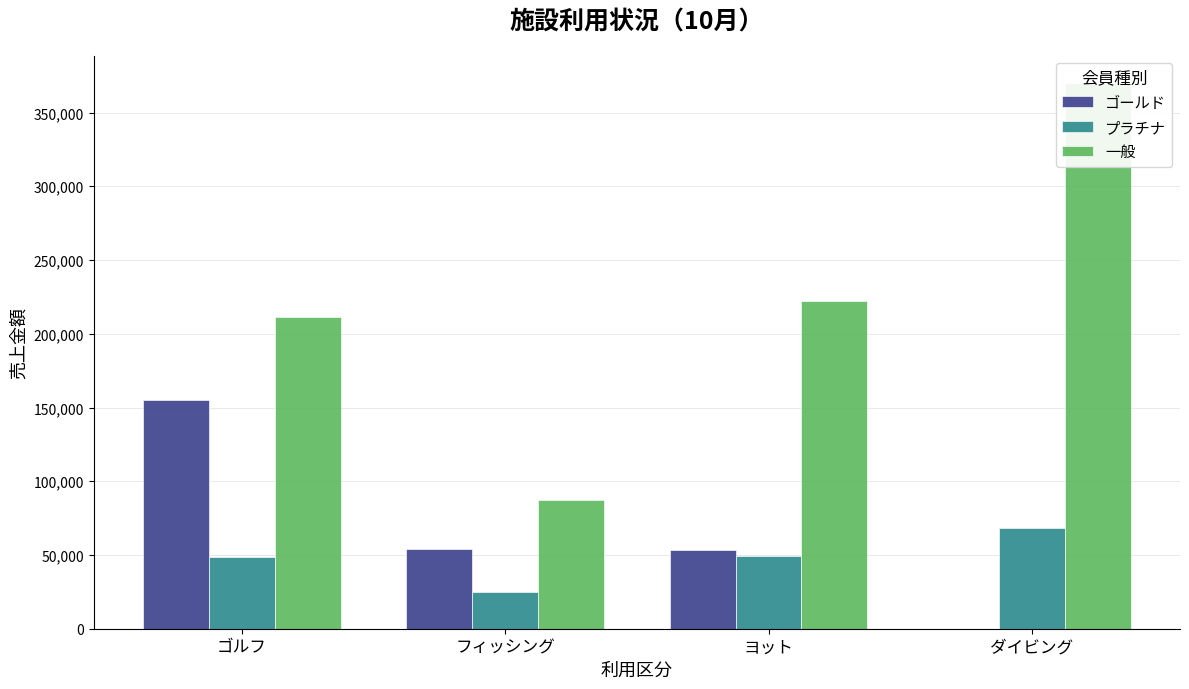

What value does the 一般 series have at ゴルフ, to the nearest 10?

211200